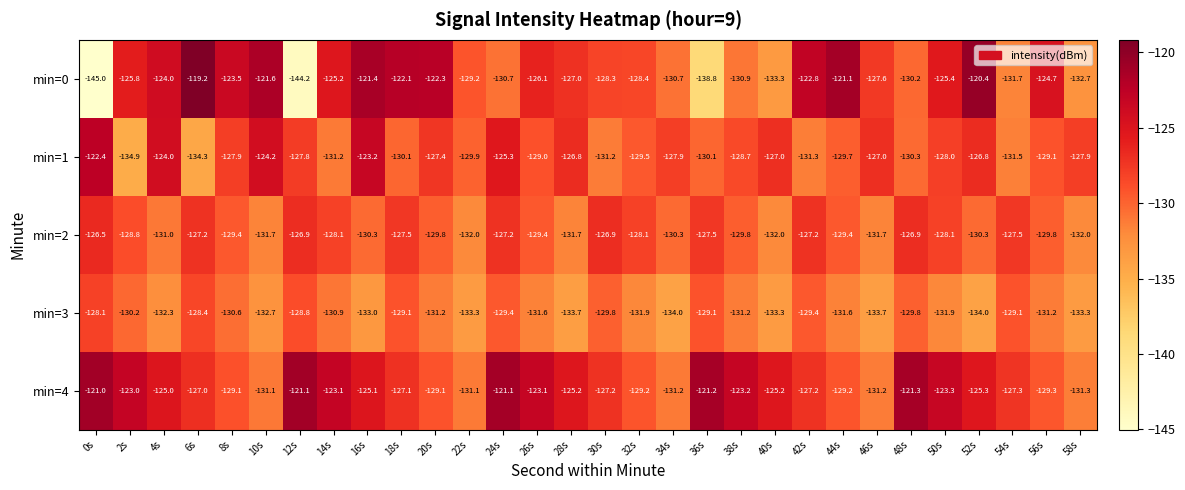

Where does the min=4 series first go above -125?

0s